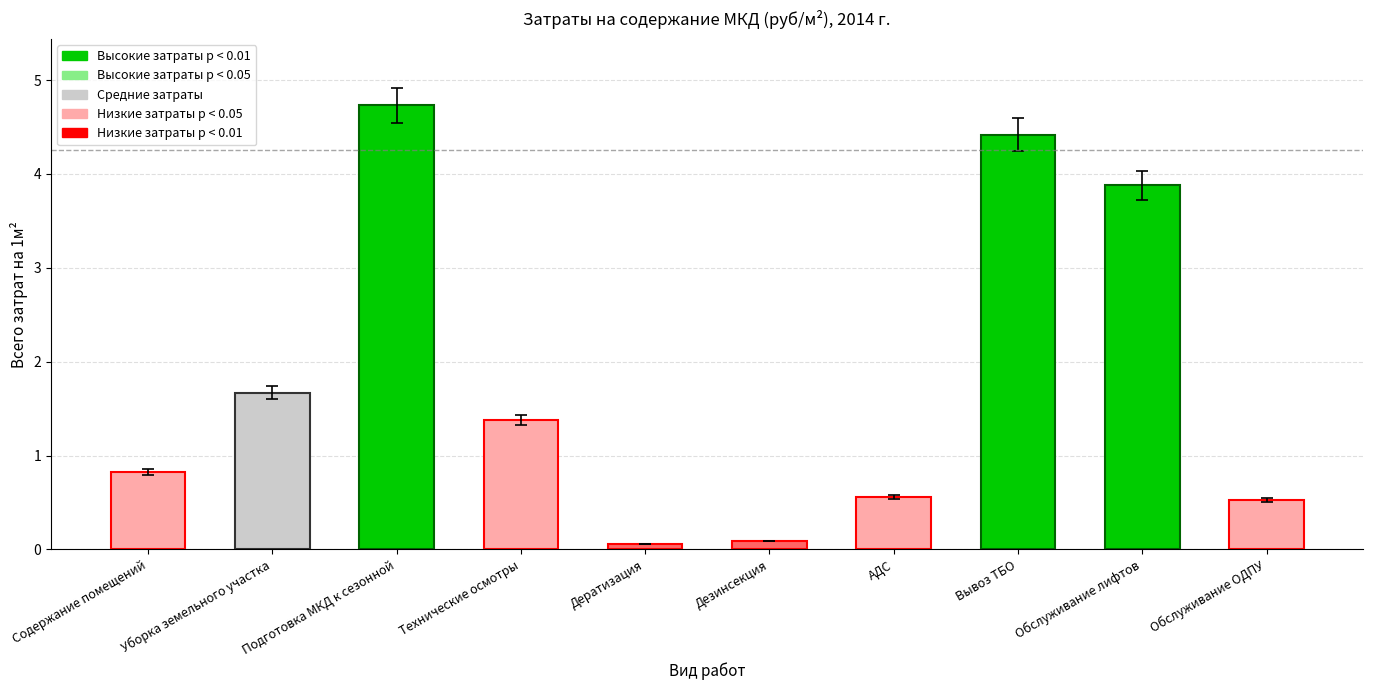

What is the value of the 9th bar from the left?

3.9